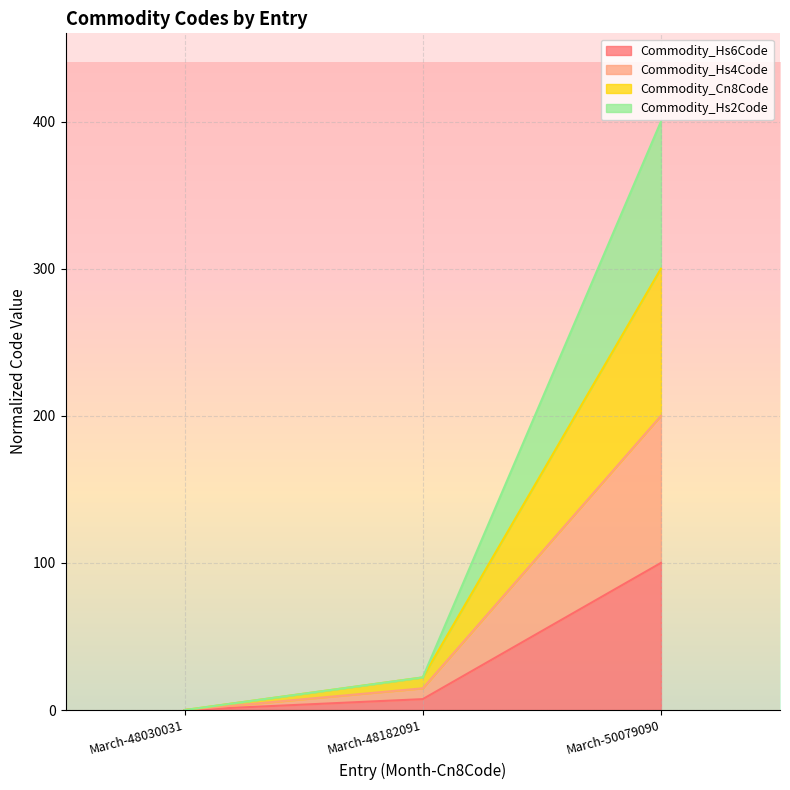

What is the difference between the maximum and second lowest values in the Commodity_Hs6Code series?

92.6